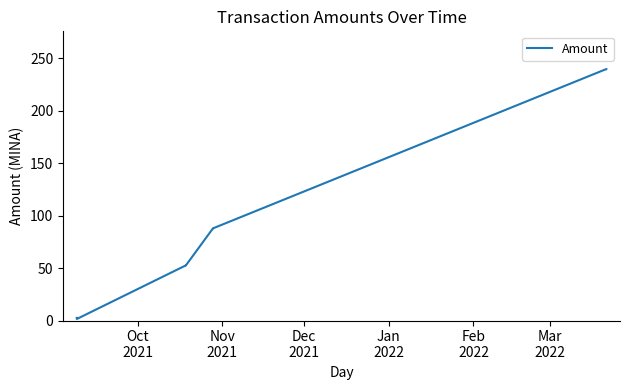

What is the difference between the maximum and minimum values?

238.0